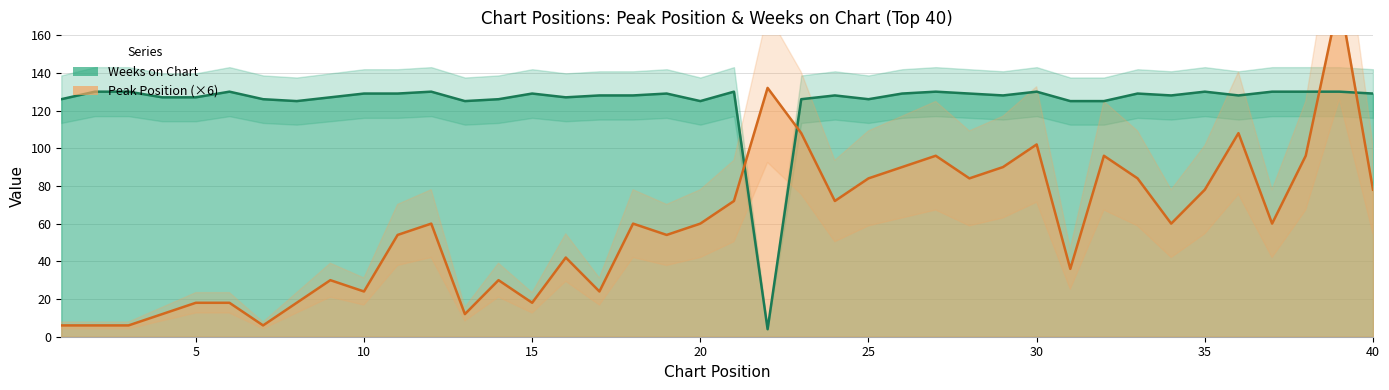

Where does the Peak Position series first go above 60?

21